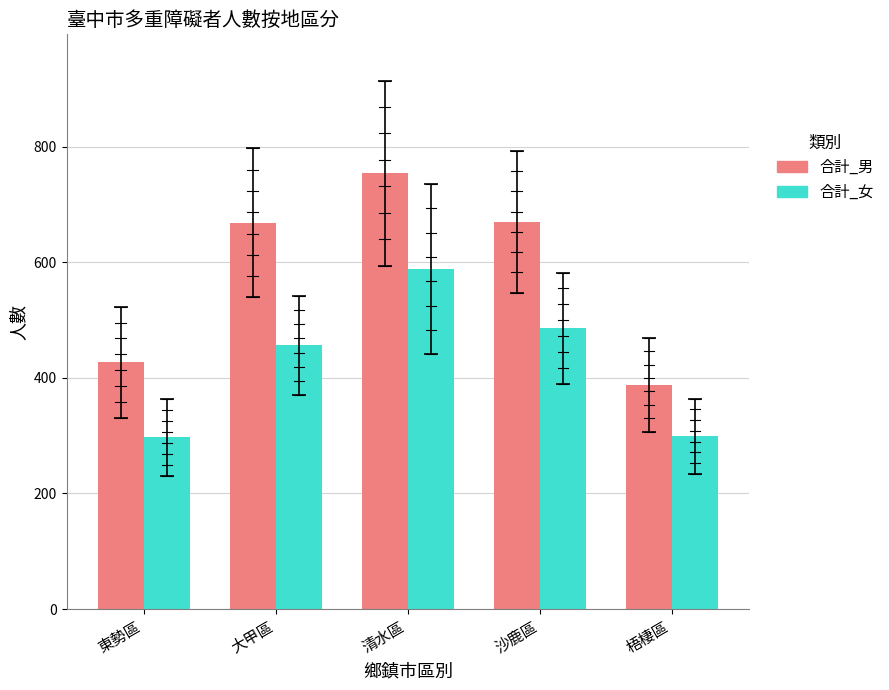

Are the bars grouped side by side (vs. stacked)?

Yes